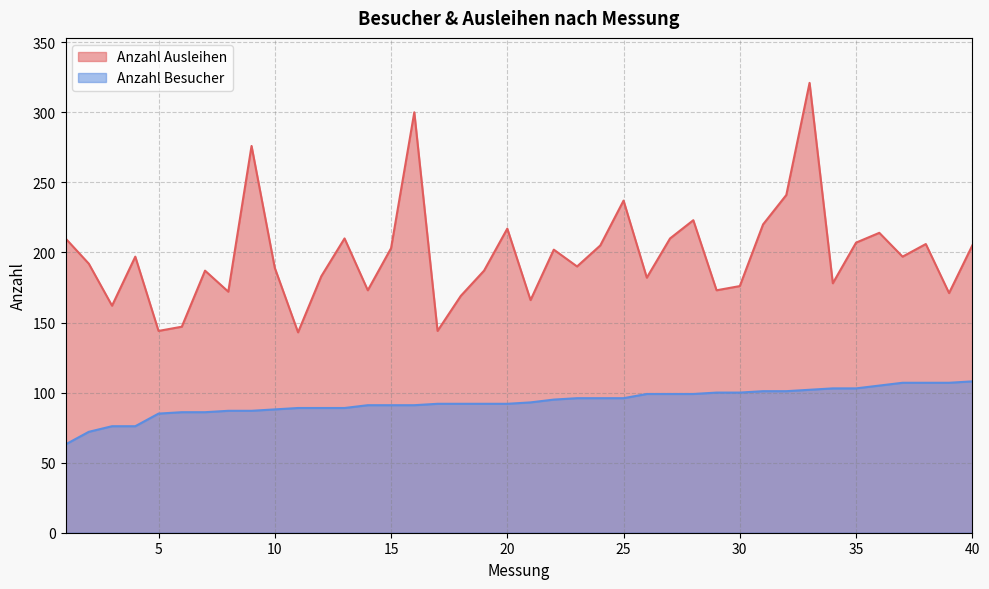

Where is Anzahl Besucher nearest to the value 85?

5